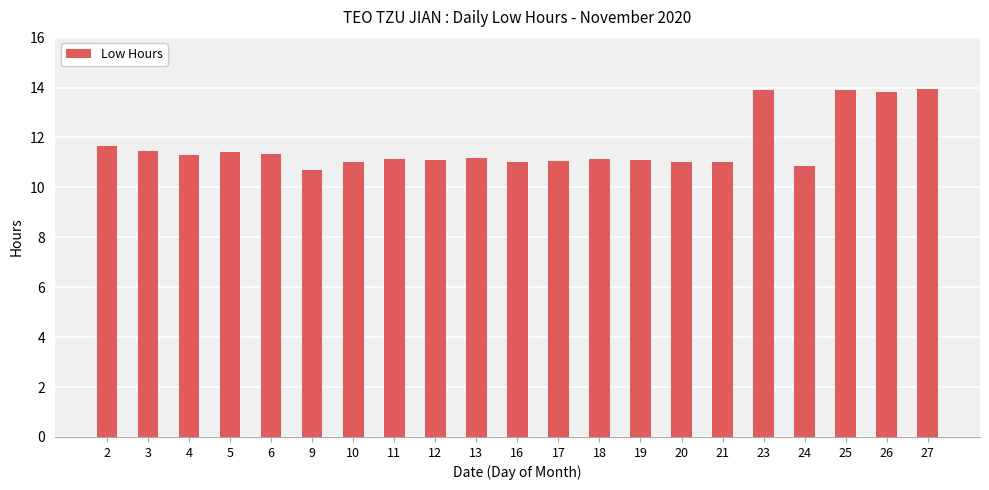

How many data points does each series have?

21